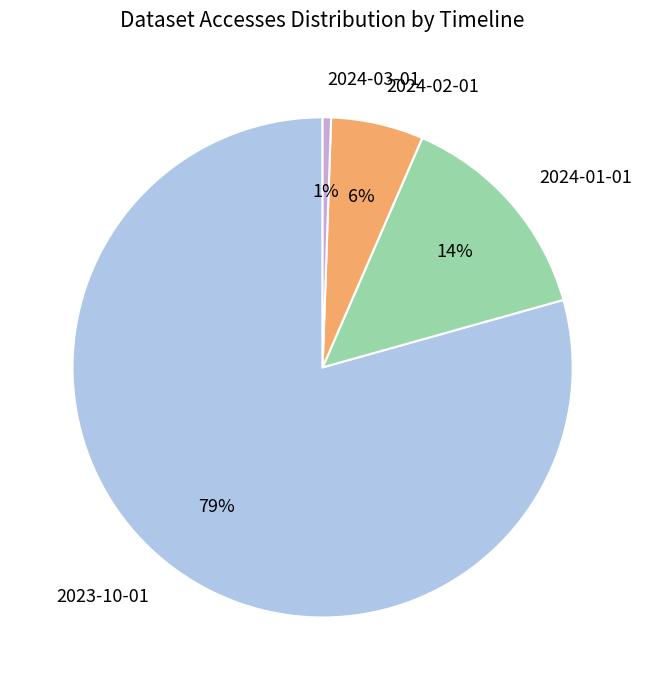

Is it true that 2024-02-01 is 6% of the pie?

True